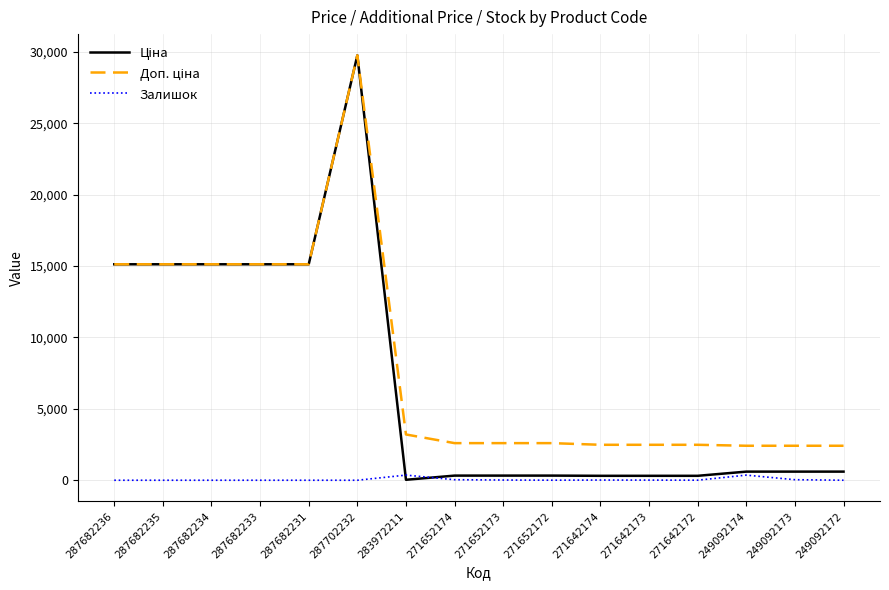

What is the spread (max minus min) of values at 287682236?

15120.0